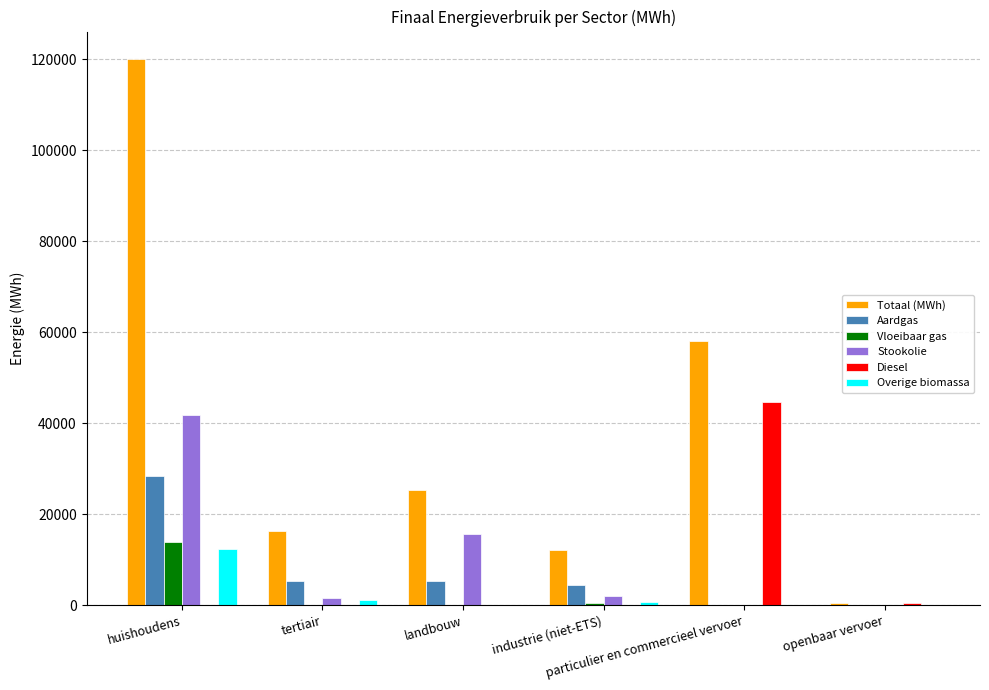

Which series has the largest total across all categories?

Totaal (MWh)